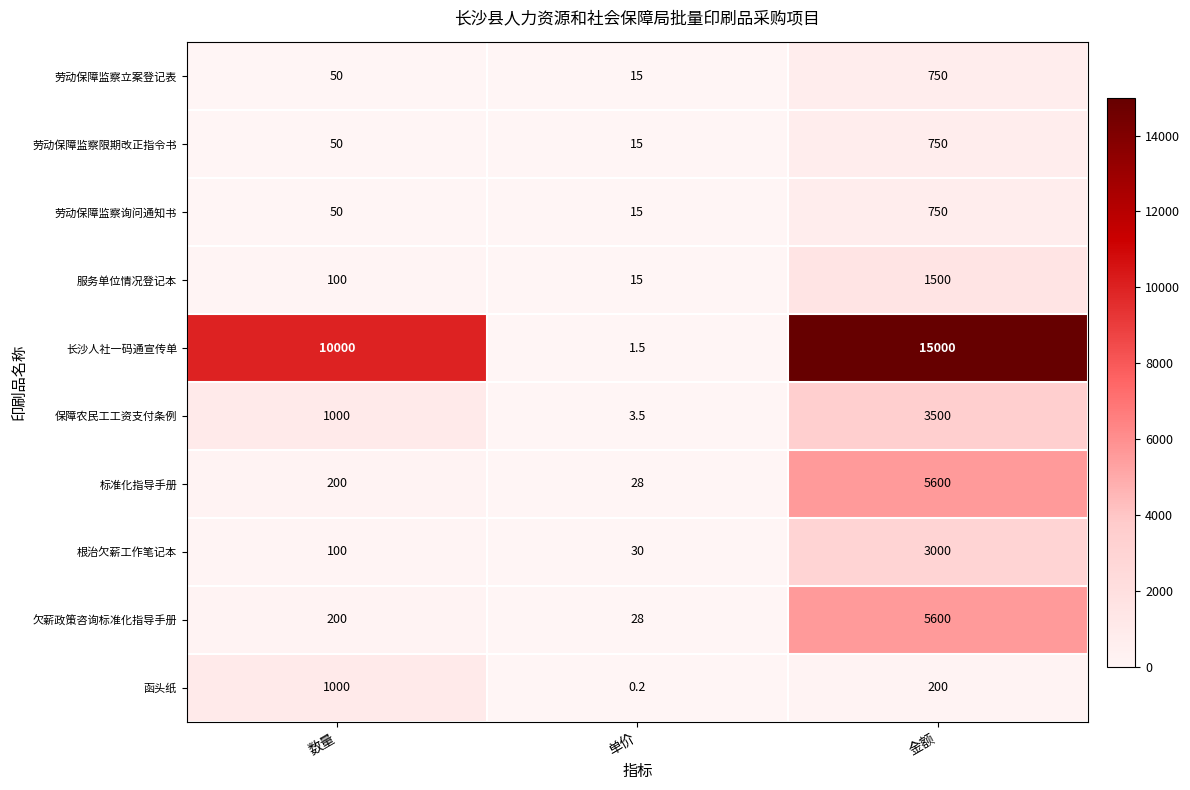

What is the total value across all series at 单价?

151.2